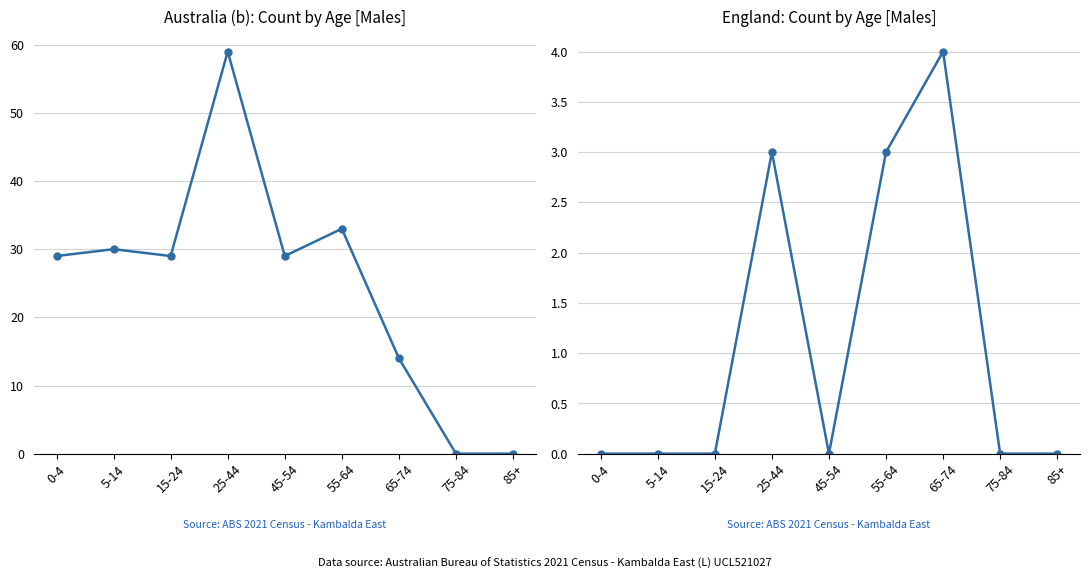

The England (Males) series shows 0 at 5-14. True or false?

True